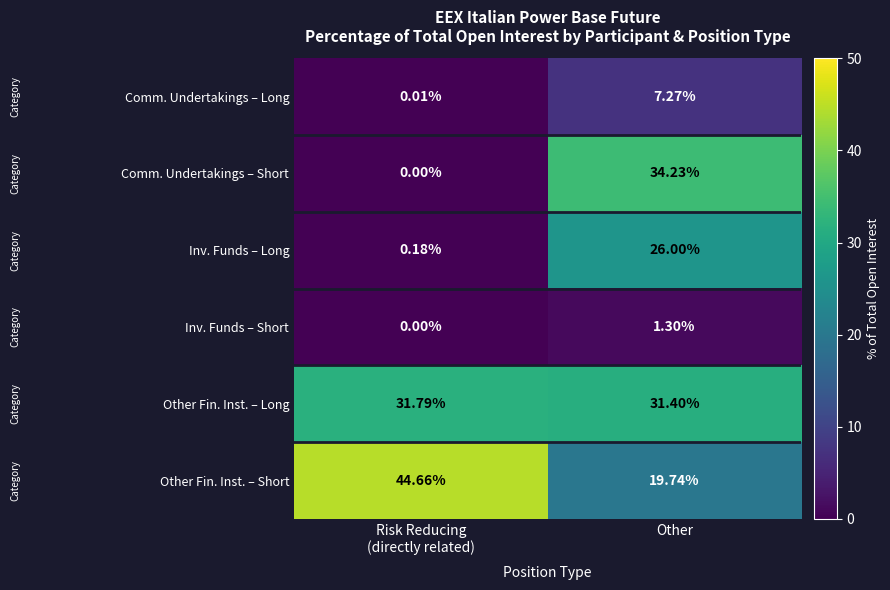

Which category has the lowest value in the Other Fin. Inst. – Short series?

Other